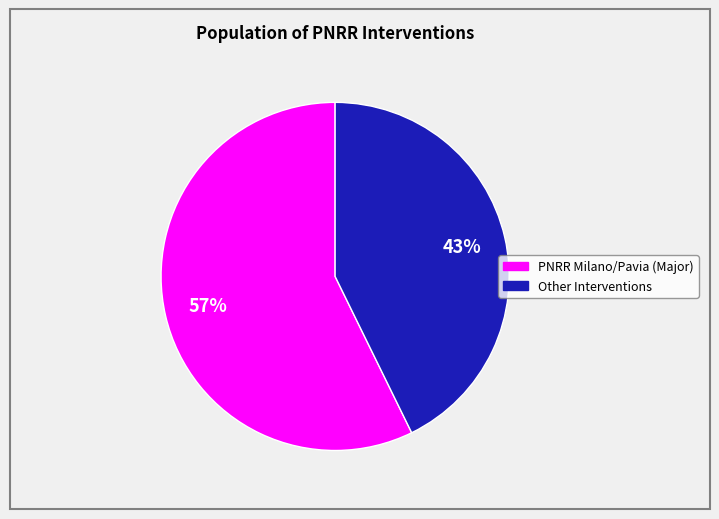

What percentage is the PNRR Milano/Pavia (Major) slice, to the nearest percent?

57%